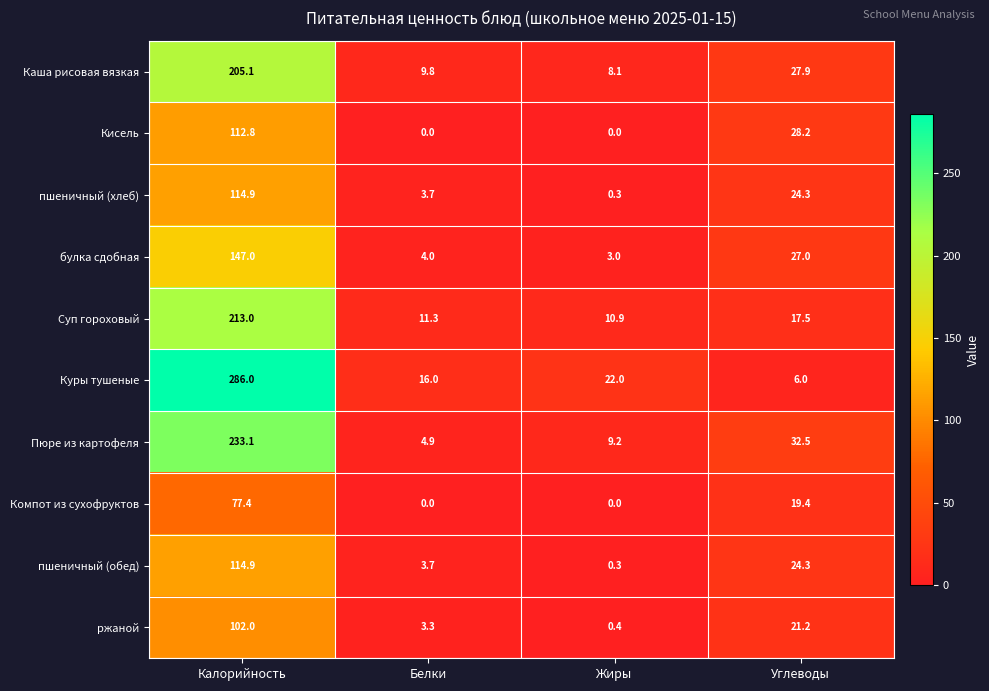

At which label does Кисель reach its peak?

Калорийность